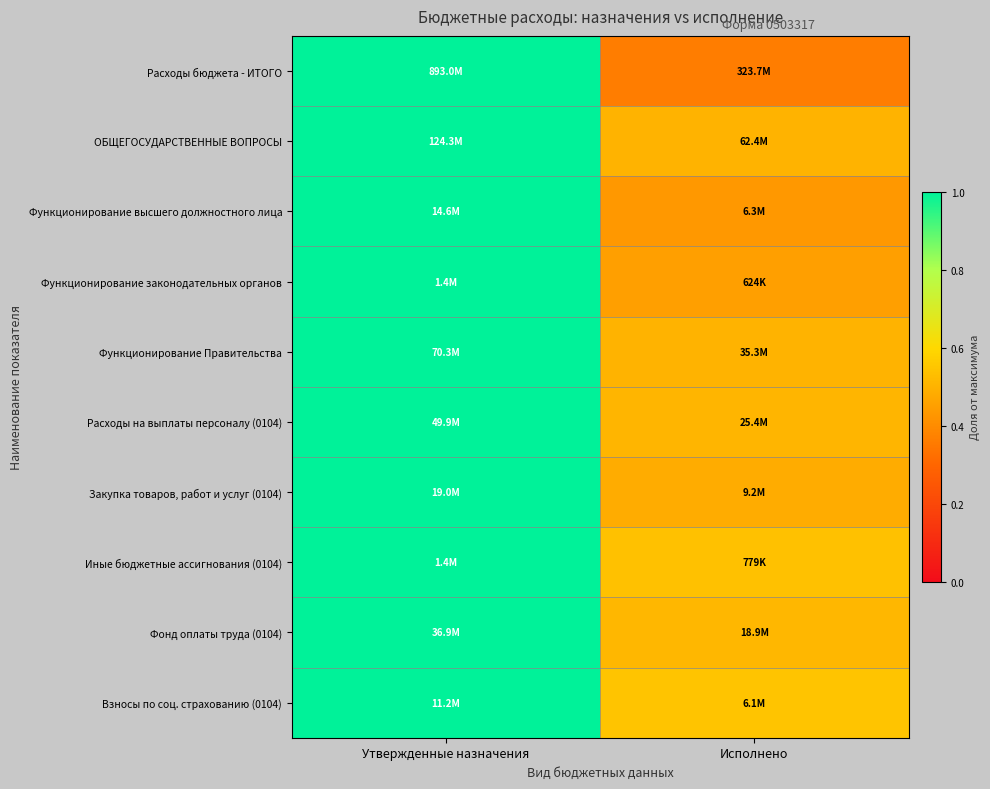

Which label corresponds to the largest value in the chart?

Утвержденные назначения